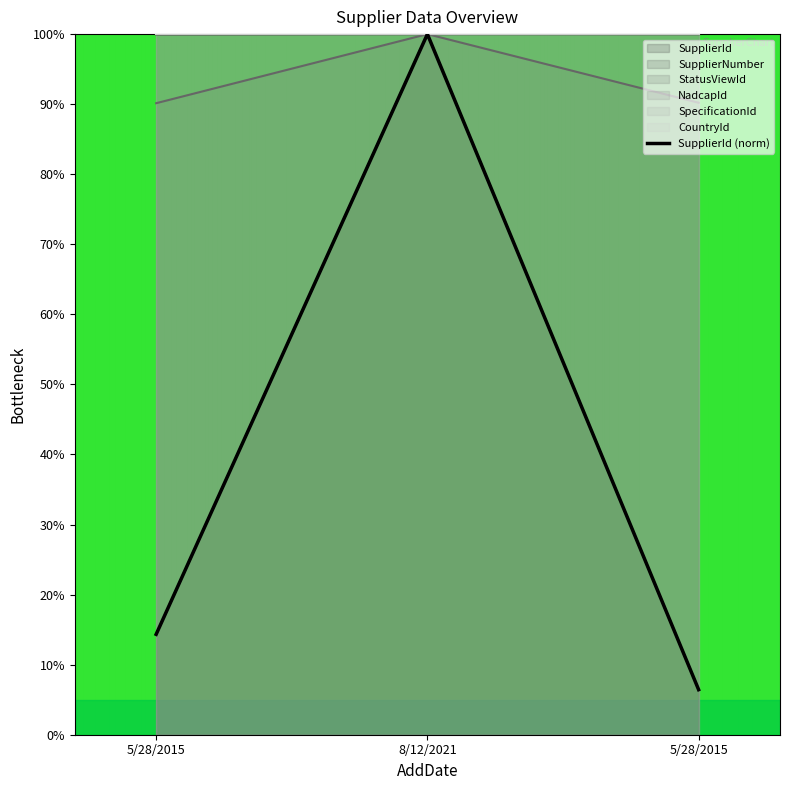

Reading left to right, extract all data points from this chart.

14.3	100.0	6.4